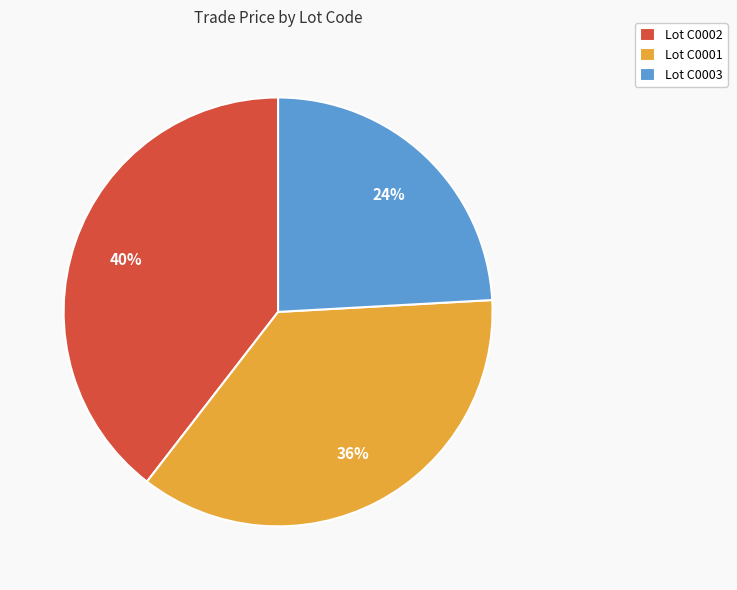

True or false: Lot C0003 accounts for 24% of the total.

True